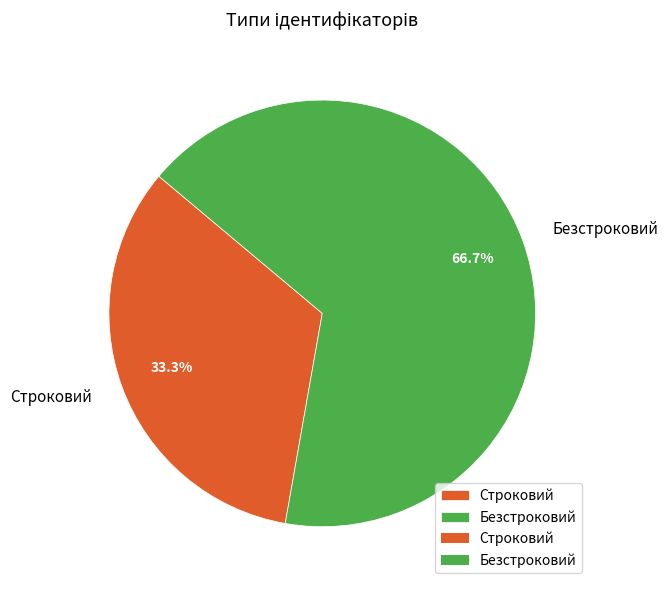

Which has a higher value, Строковий or Безстроковий?

Безстроковий